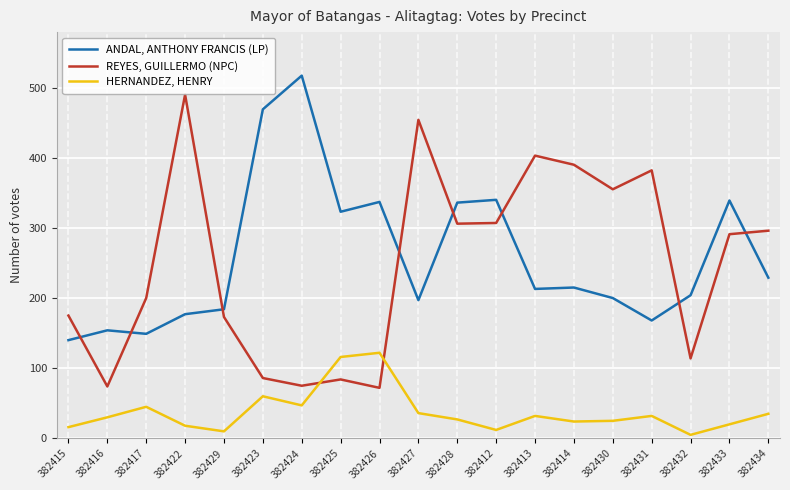

How many interior local peaks does the HERNANDEZ, HENRY series have?

5